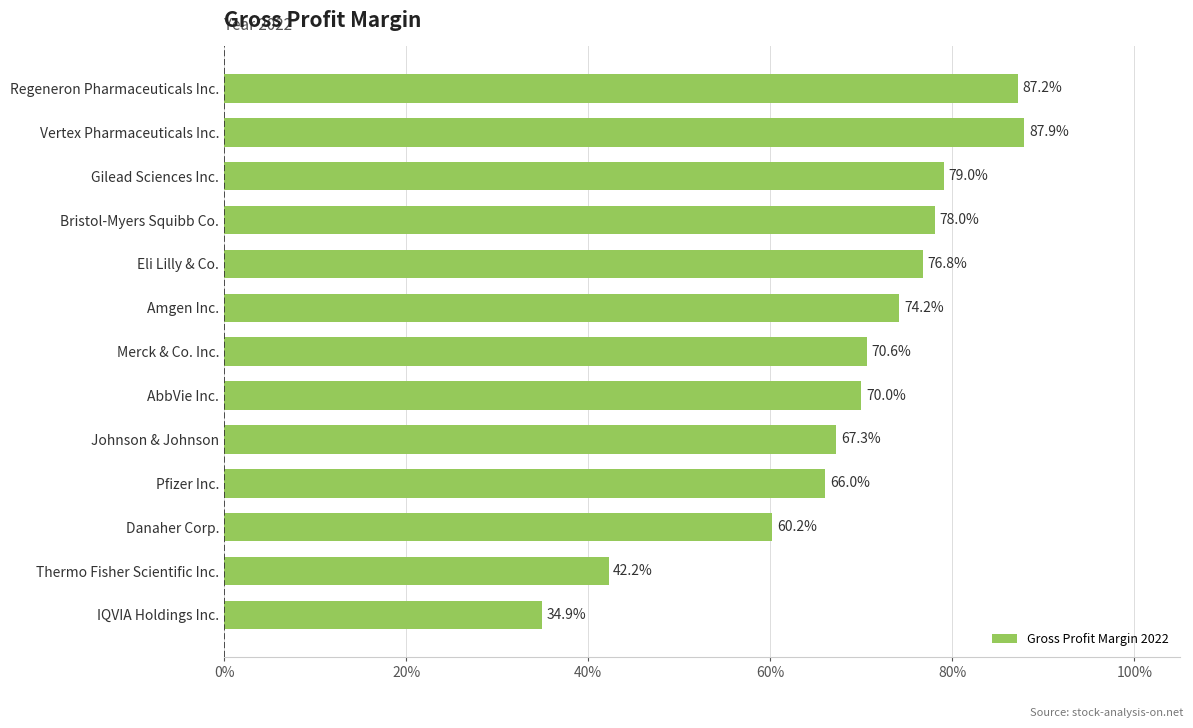

Where is the data nearest to the value 0?

IQVIA Holdings Inc.